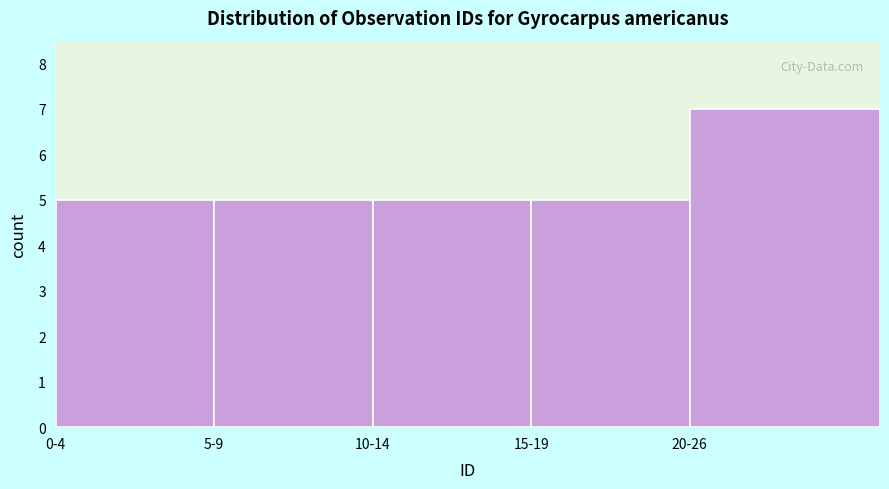

Reading right to left, what are all the values shown in this chart?

7	5	5	5	5